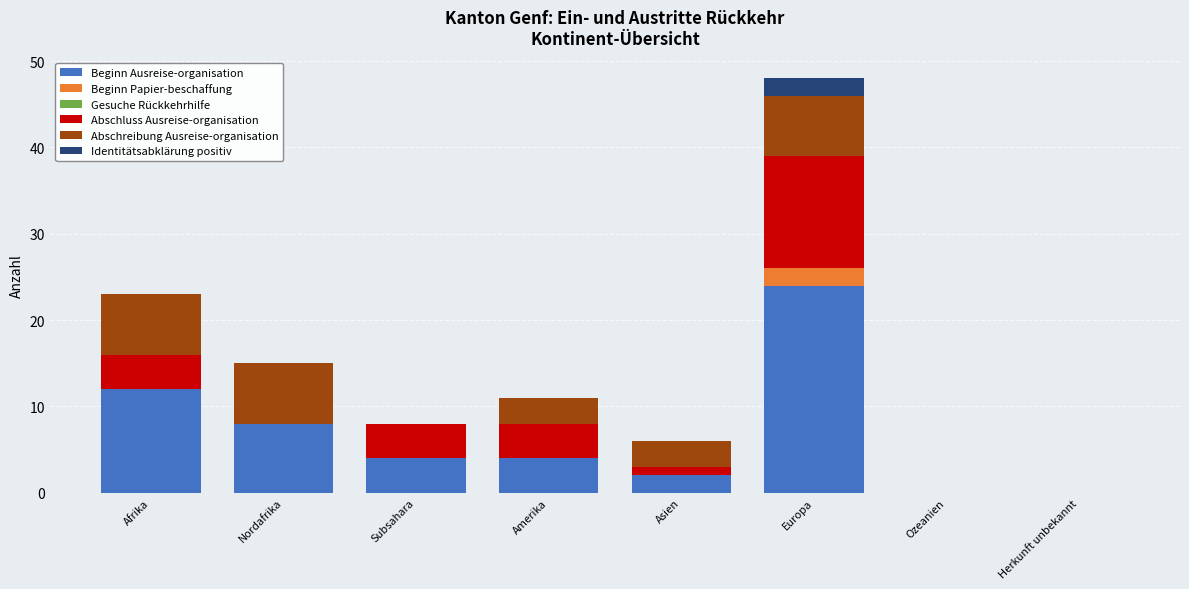

The value of Beginn Ausreise-organisation at Ozeanien is 0. True or false?

True